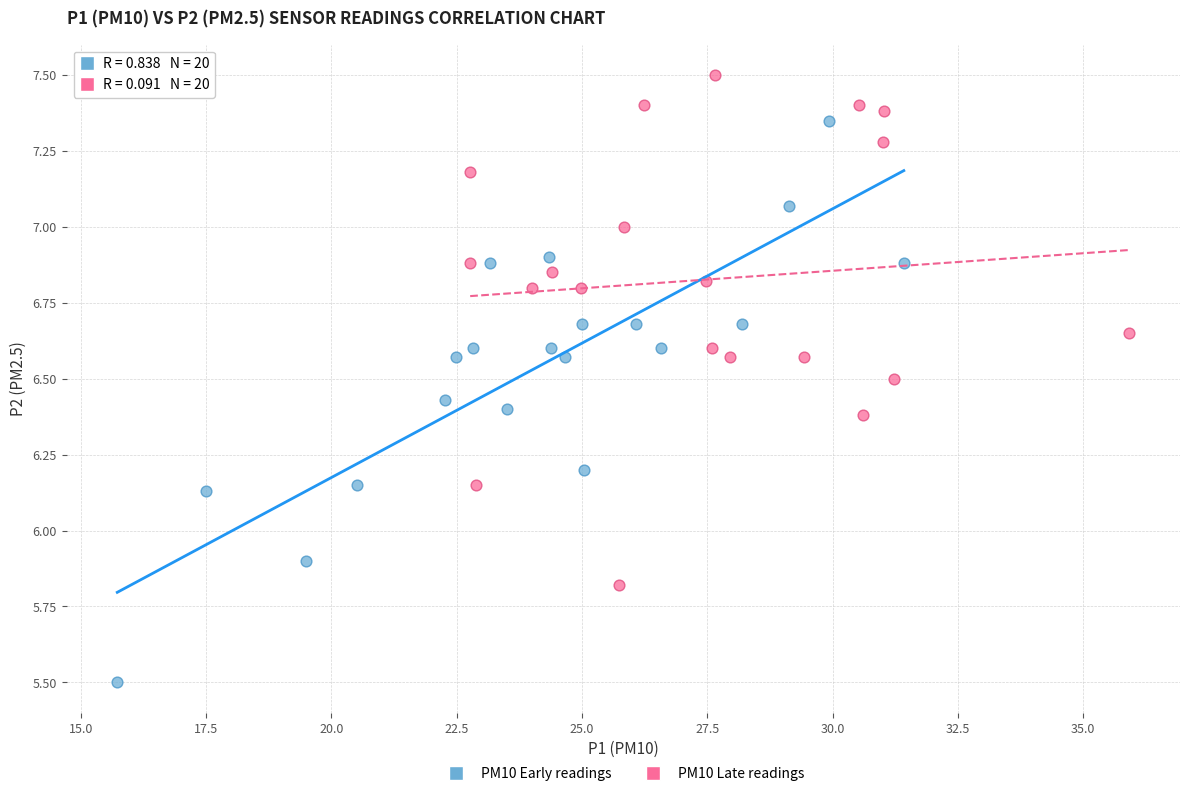

Which series reaches the maximum Y coordinate?

PM10 Late readings